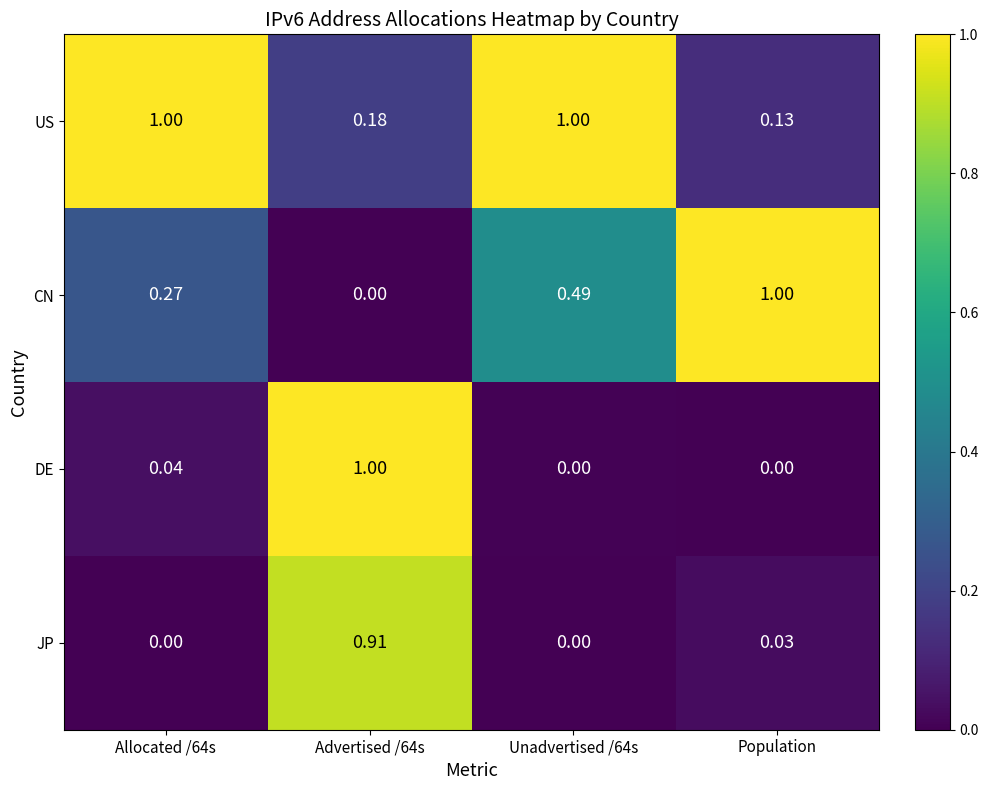

At Allocated /64s, list the series in order from largest to smallest.

US, CN, DE, JP